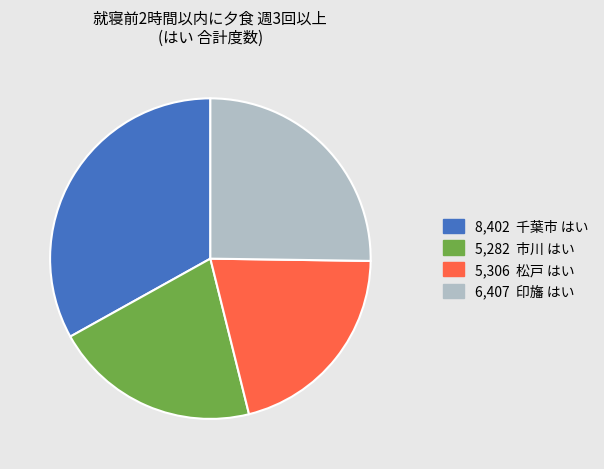

Is there any slice that represents more than half of the pie?

No